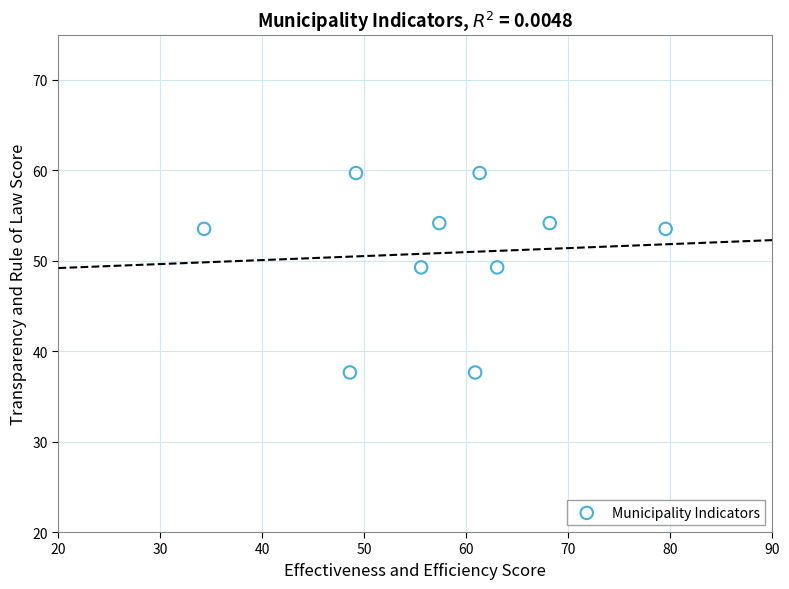

What is the average Y value?

50.9